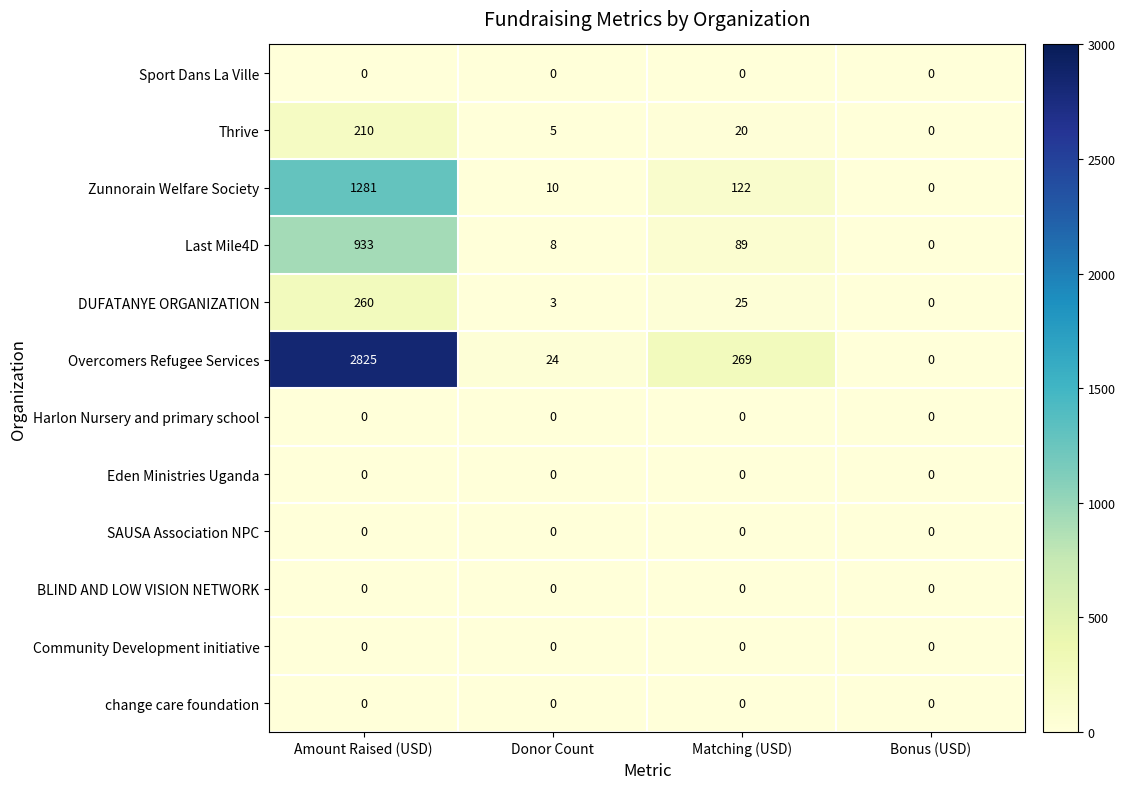

The value of Harlon Nursery and primary school at Bonus (USD) is 0. True or false?

True